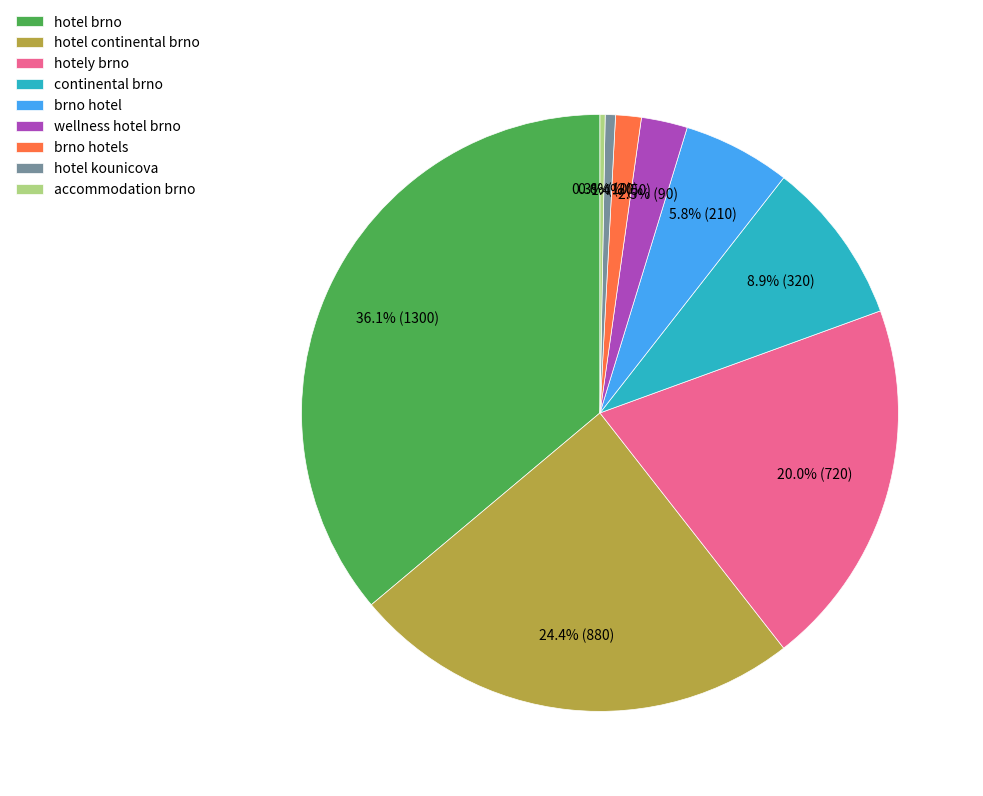

To the nearest percent, what portion does continental brno represent?

9%